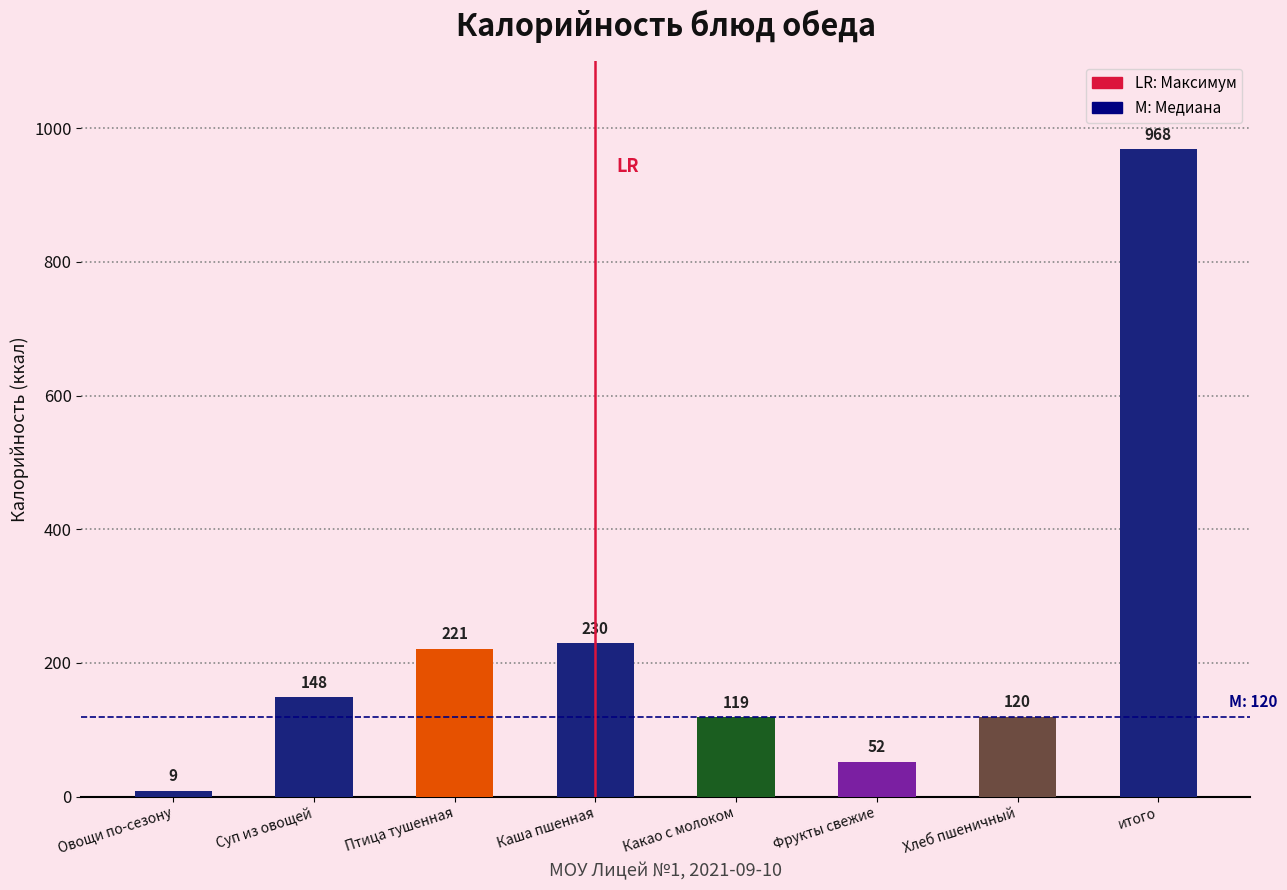

True or false: the data shows 51.7 at Фрукты свежие.

True